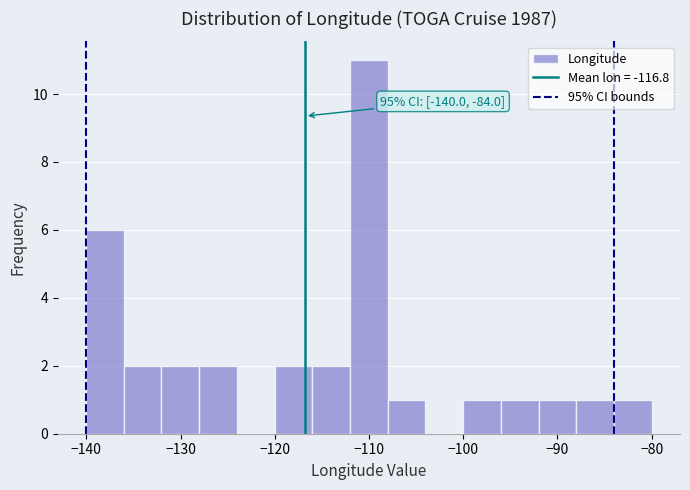

Over which range of the x-axis is the bar tallest?

-112 to -108